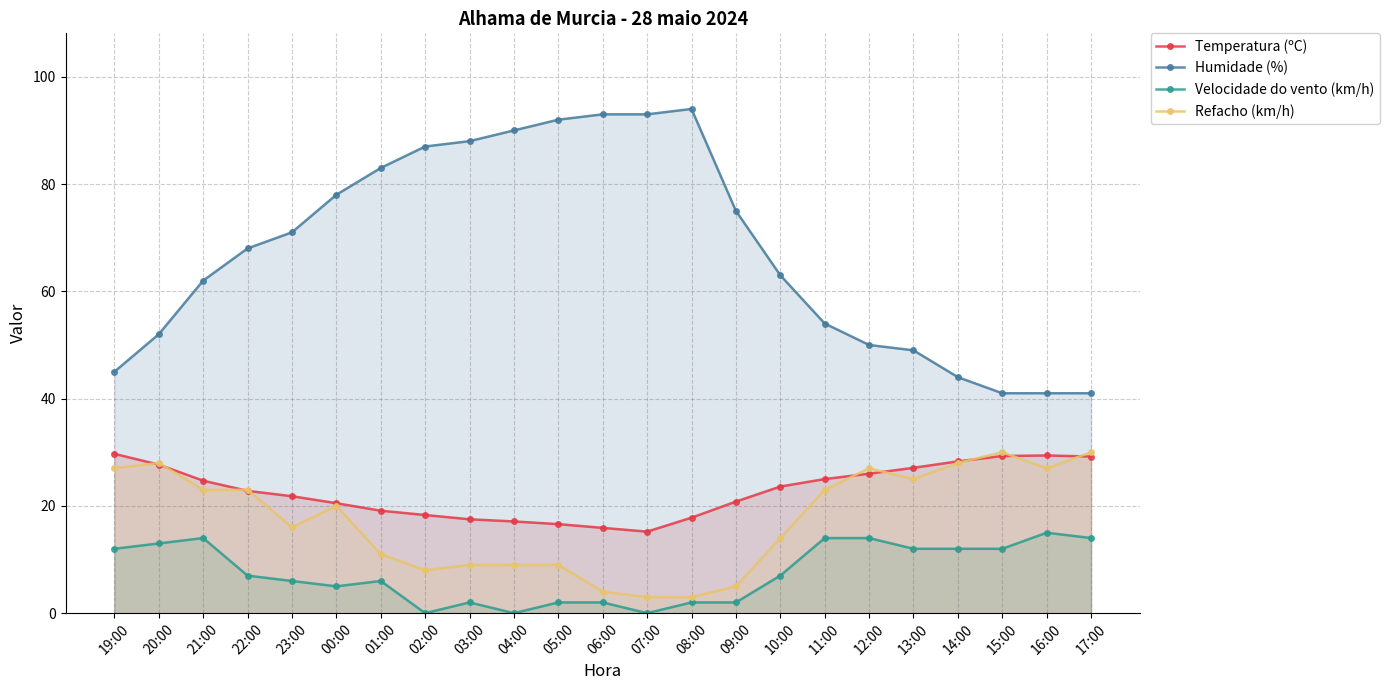

The value of Temperatura (ºC) at 16:00 is 14.9. True or false?

False